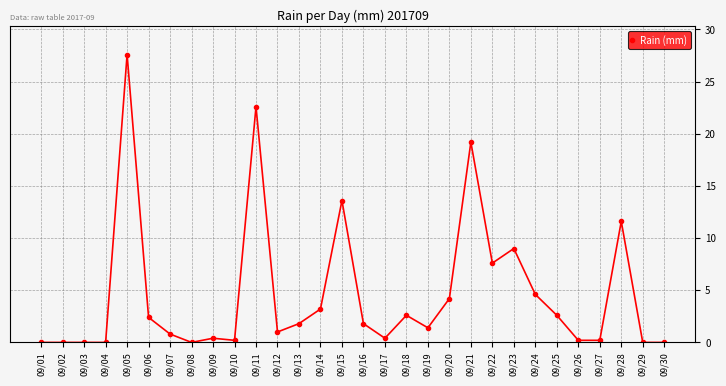

What is the value of the 13th point from the left?

1.8